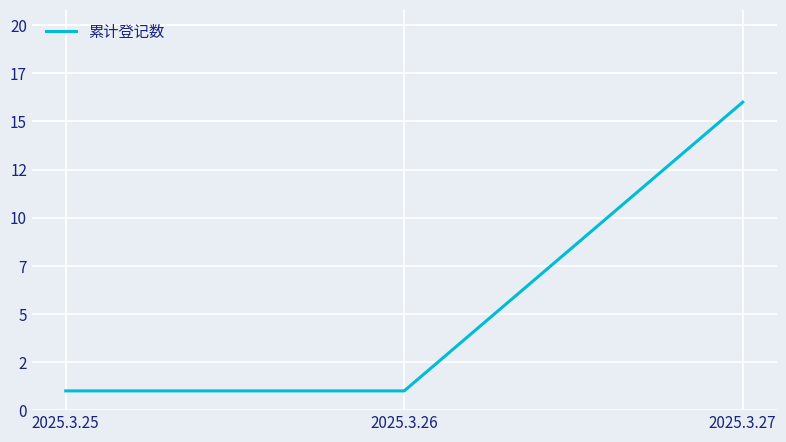

Reading left to right, transcribe all the data shown in this chart.

2025.3.25=1	2025.3.26=1	2025.3.27=16